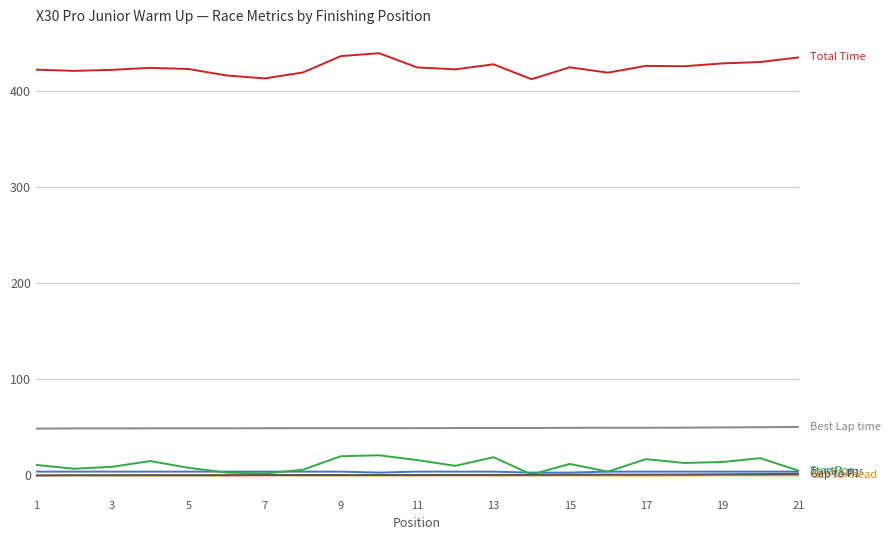

What is the greatest value displayed?

439.2